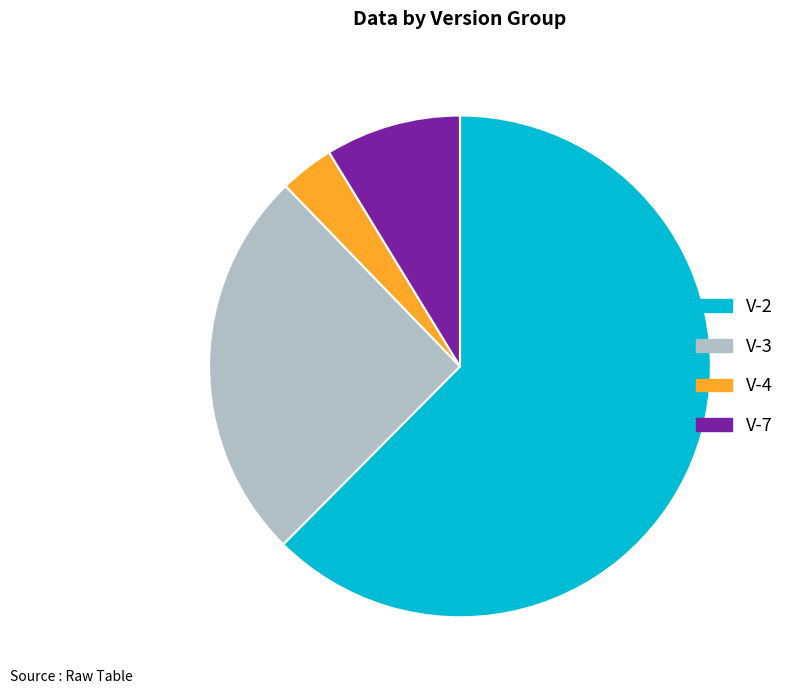

Does any single category account for the majority?

Yes